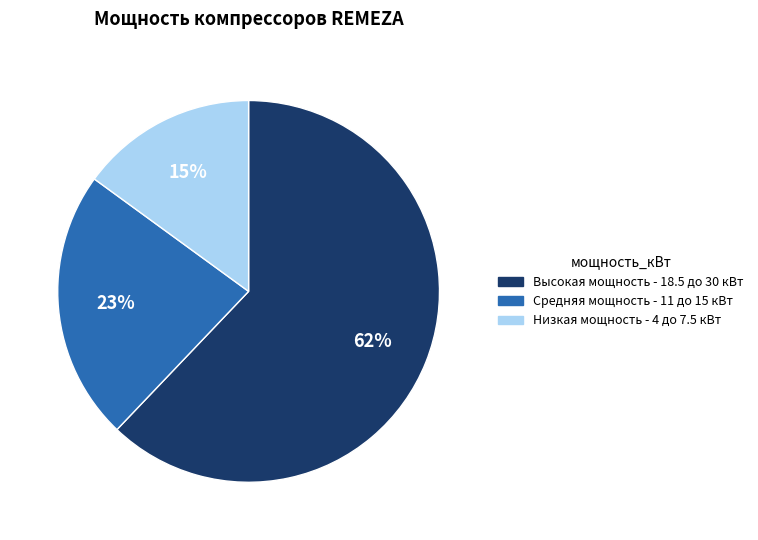

To the nearest percent, what is the combined percentage of Низкая мощность - 4 до 7.5 кВт and Средняя мощность - 11 до 15 кВт?

38%